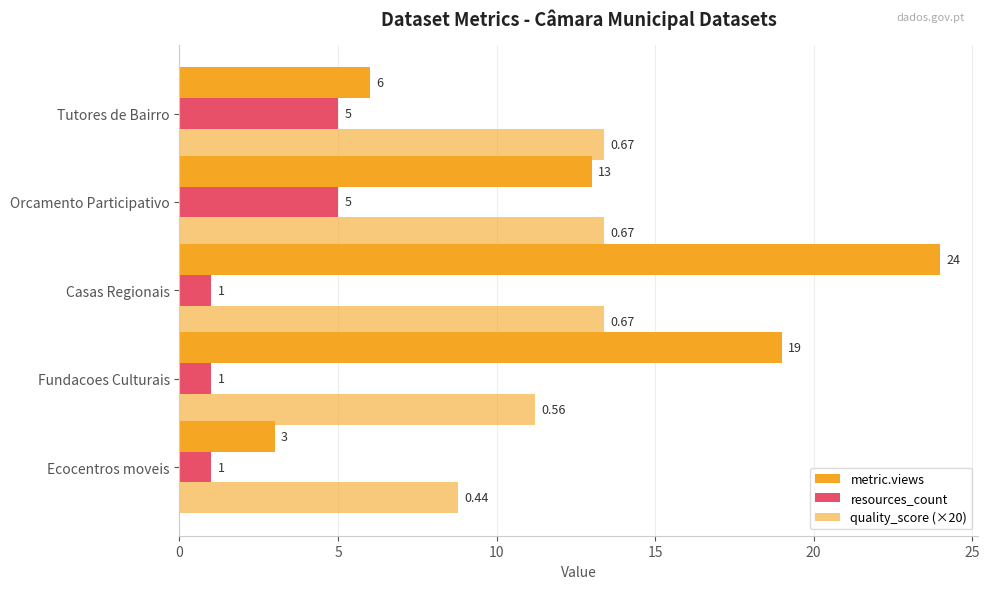

How many distinct data groups are displayed?

3